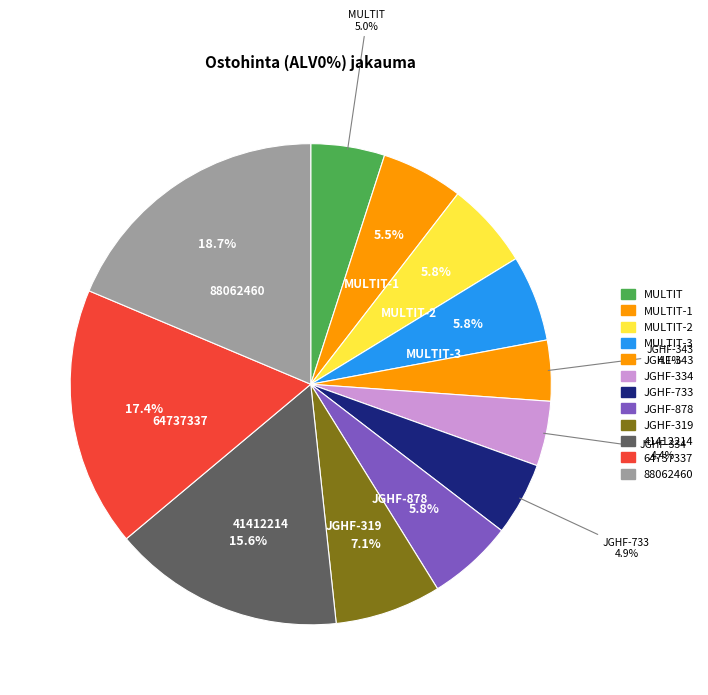

To the nearest percent, what is the difference between the largest and smallest slice percentages?

15%